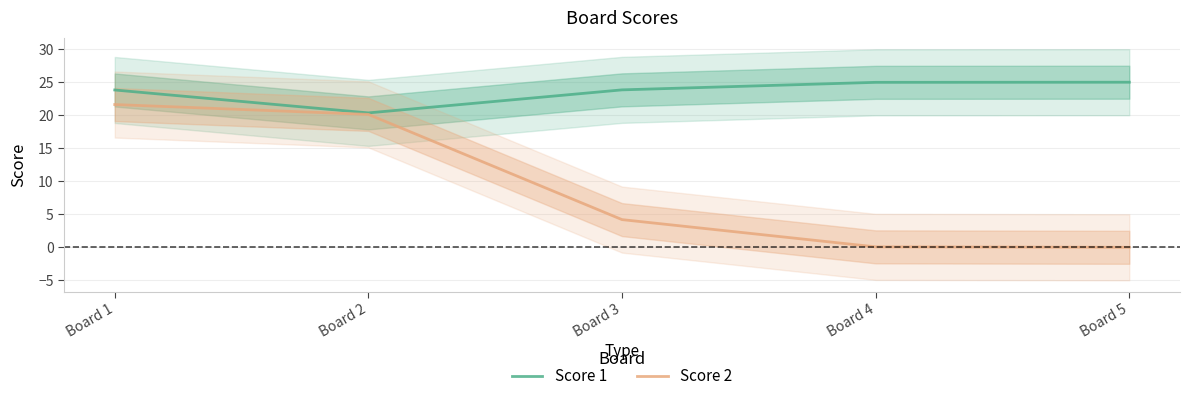

At which label is Score 1 closest to 22?

Board 2